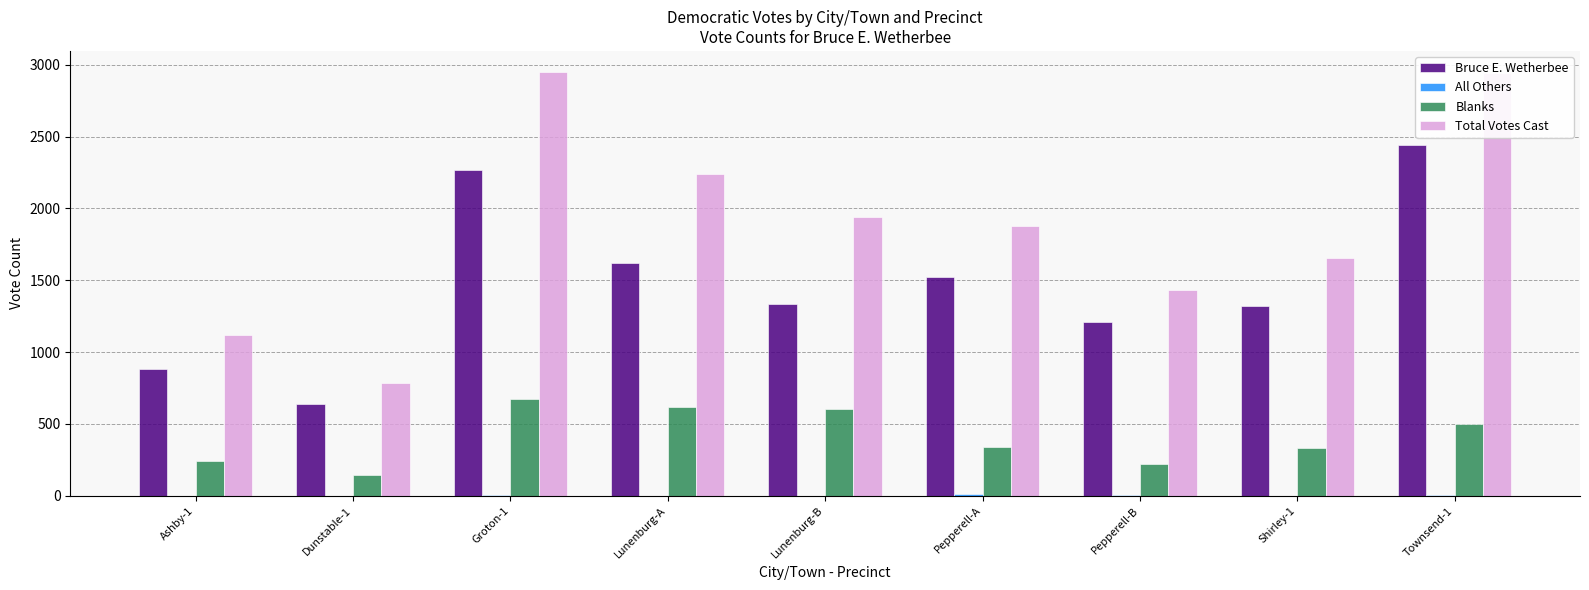

True or false: Bruce E. Wetherbee has a value of 1618 at Lunenburg-A.

True